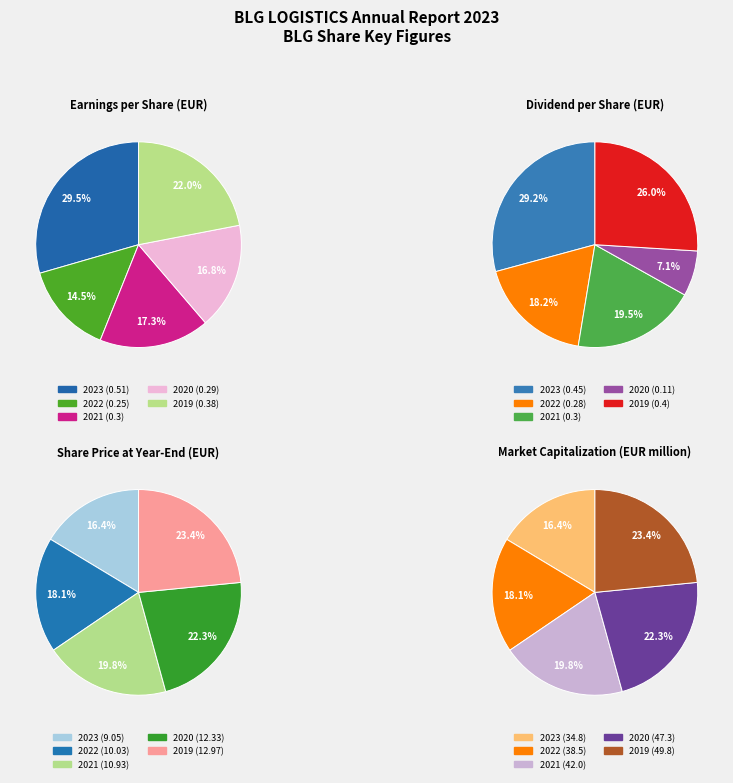

Which category has the smallest portion of the pie?

2023